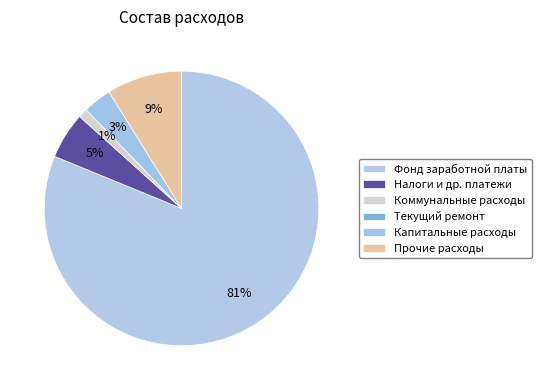

The Текущий ремонт slice represents 10% of the pie. True or false?

False